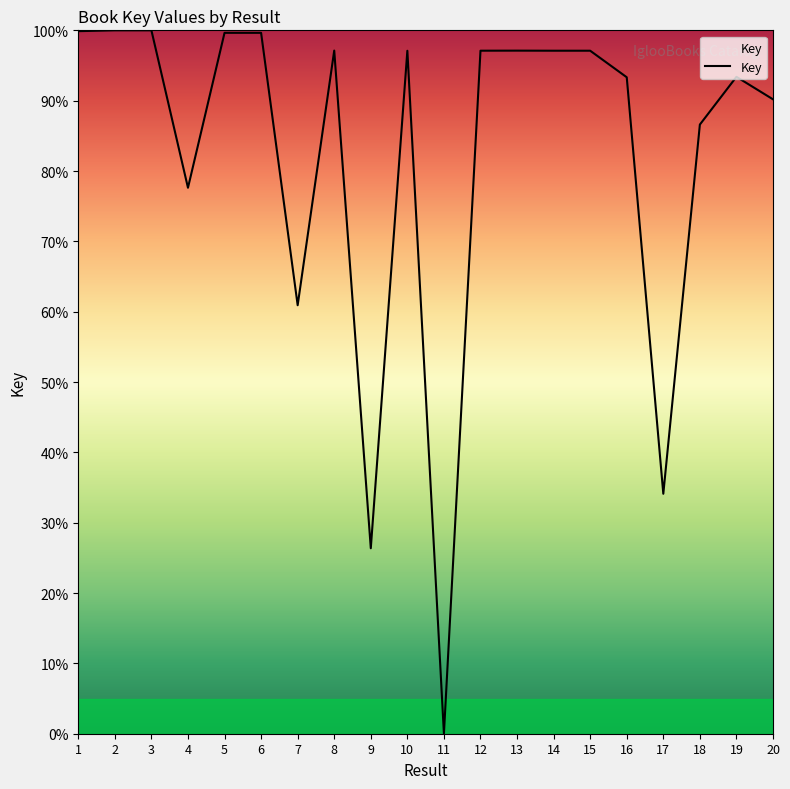

At which label is the value closest to 50?

7